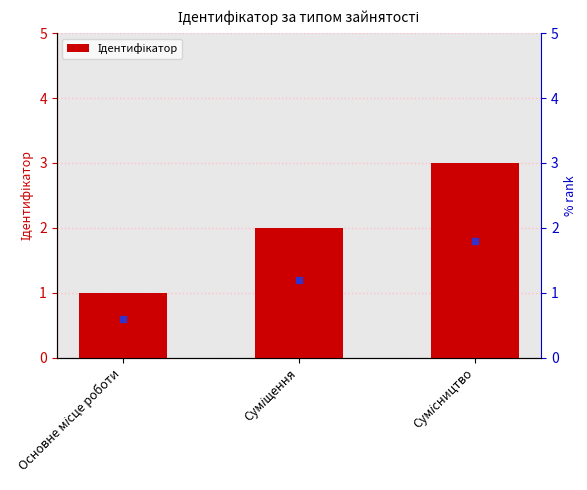

Reading right to left, list all the values displayed in this chart.

3	2	1